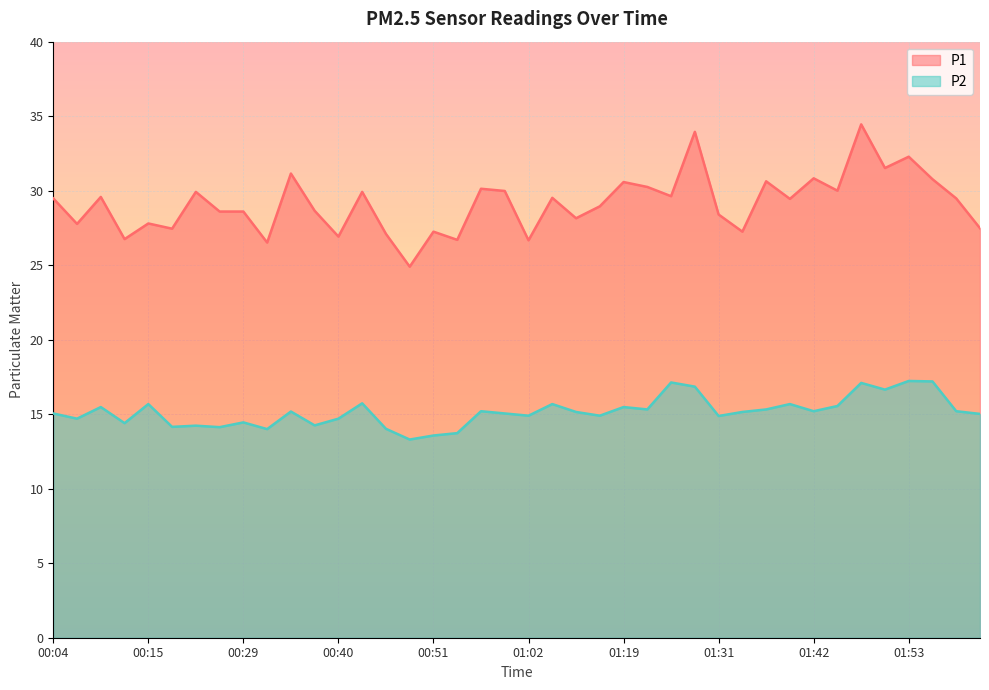

Which has a higher value, 00:32 or 00:48?

00:32